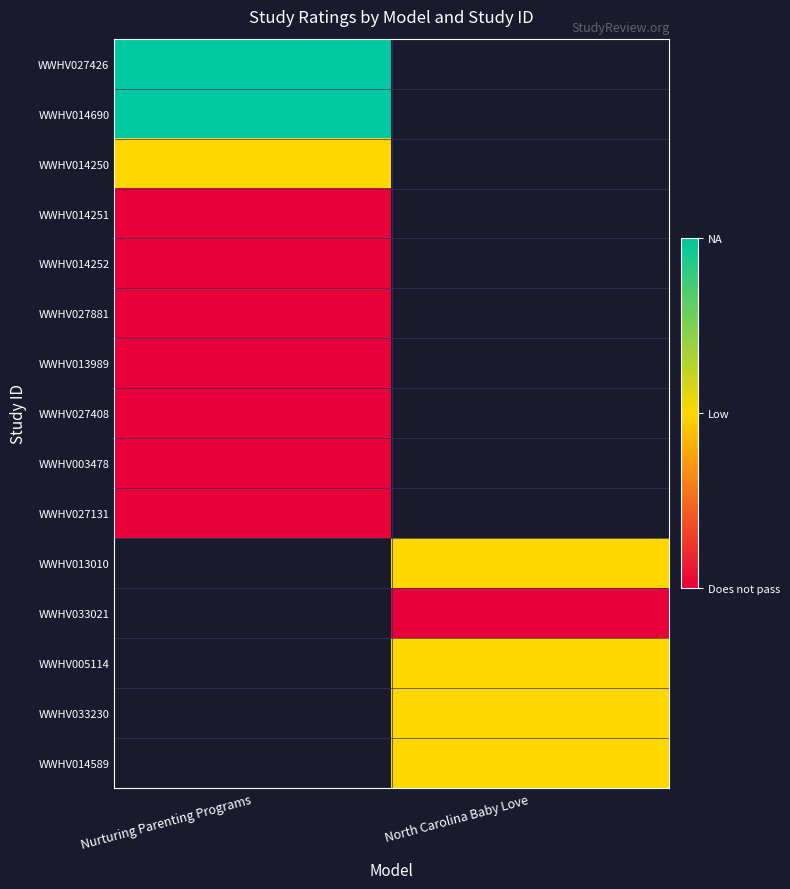

Between North Carolina Baby Love and Nurturing Parenting Programs, which is larger?

Nurturing Parenting Programs